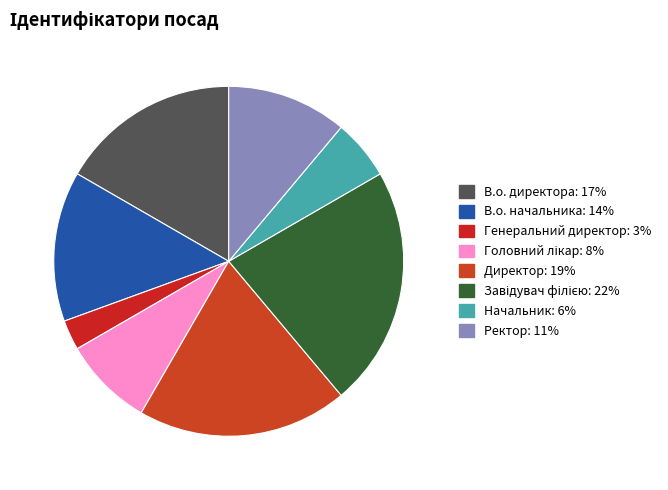

True or false: Ректор accounts for 11% of the total.

True